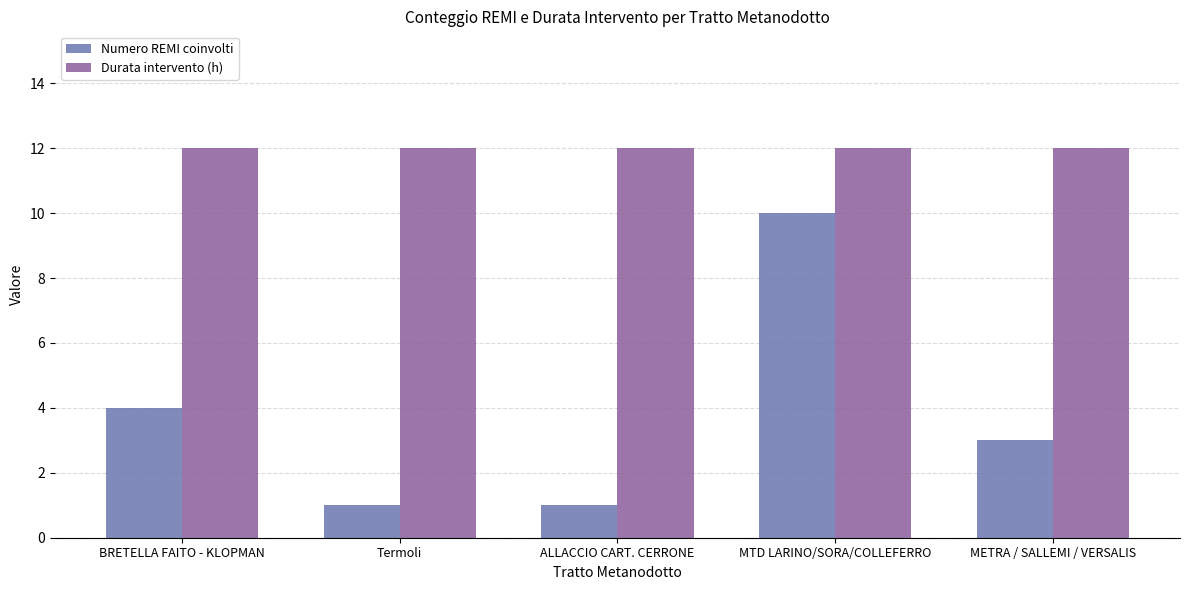

What is the maximum value shown in the chart?

12